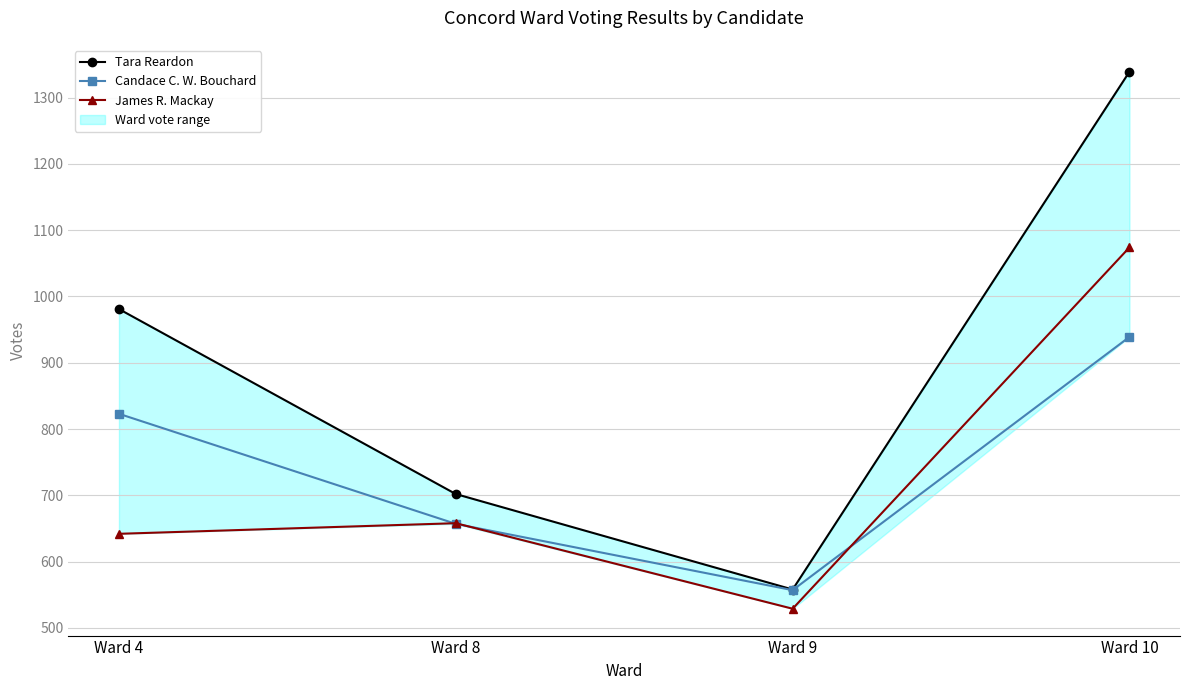

Which series has the largest range (max minus min)?

Tara Reardon